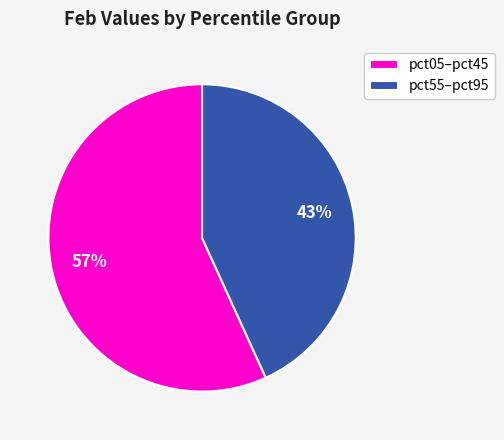

What is the smallest slice in the pie chart?

pct55–pct95